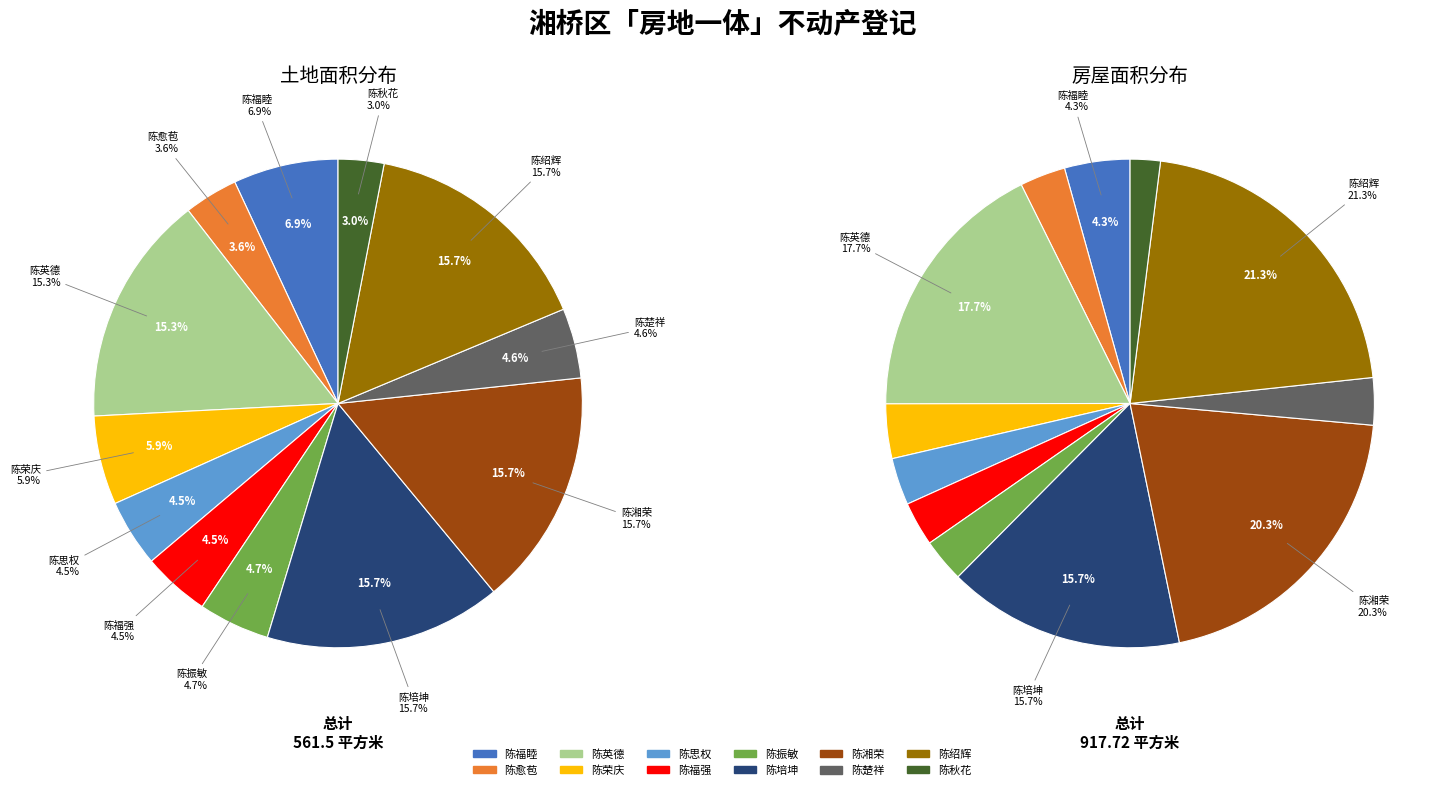

To the nearest percent, what portion does 陈培坤 represent?

16%